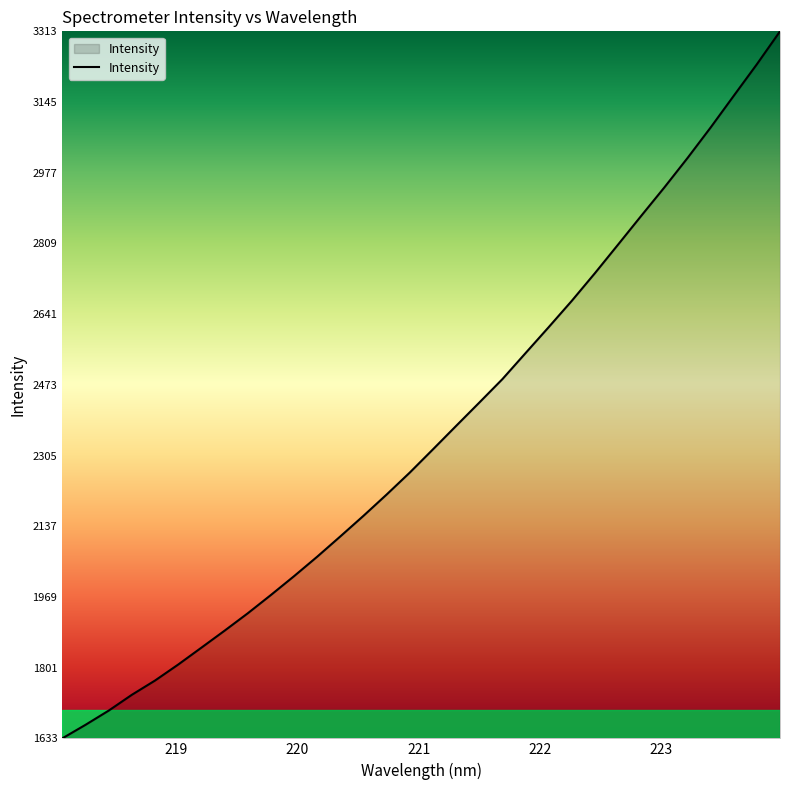

What is the difference between the maximum and minimum values?

1680.3